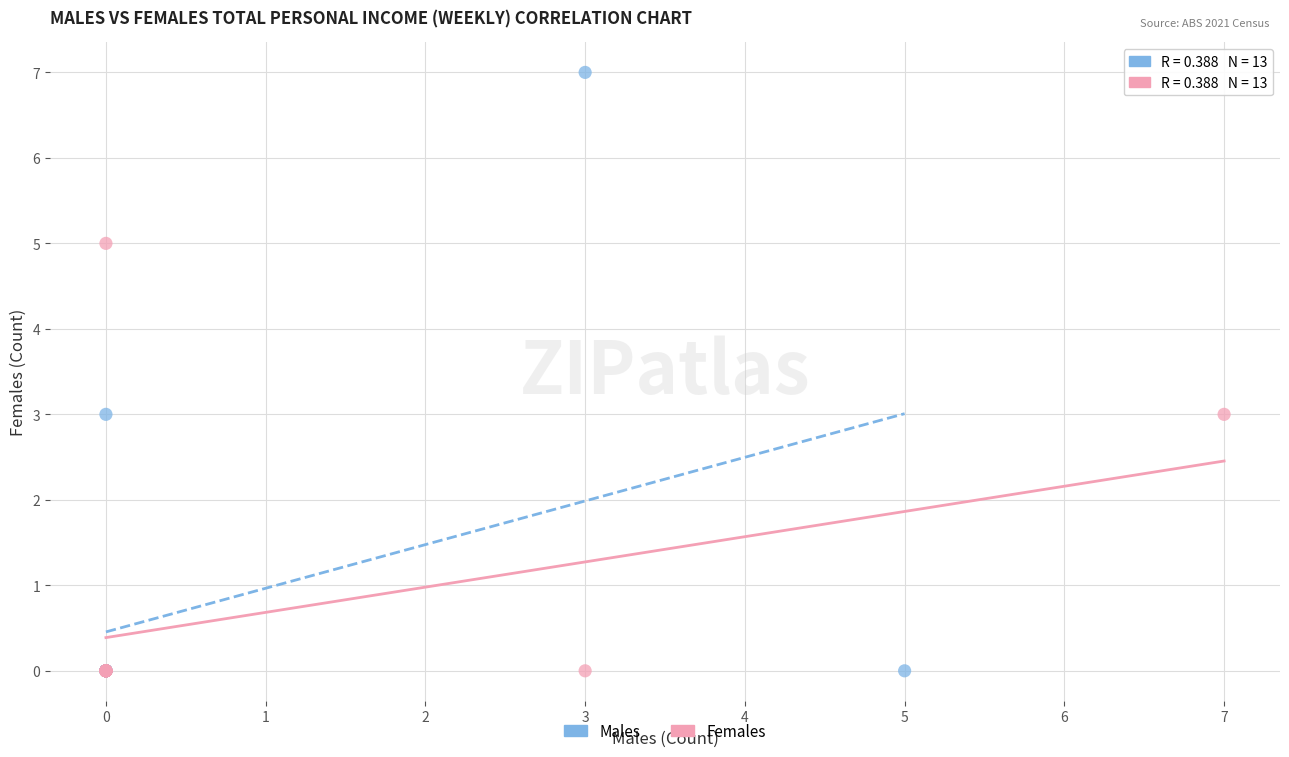

What are all the series names shown in the legend?

Males, Females